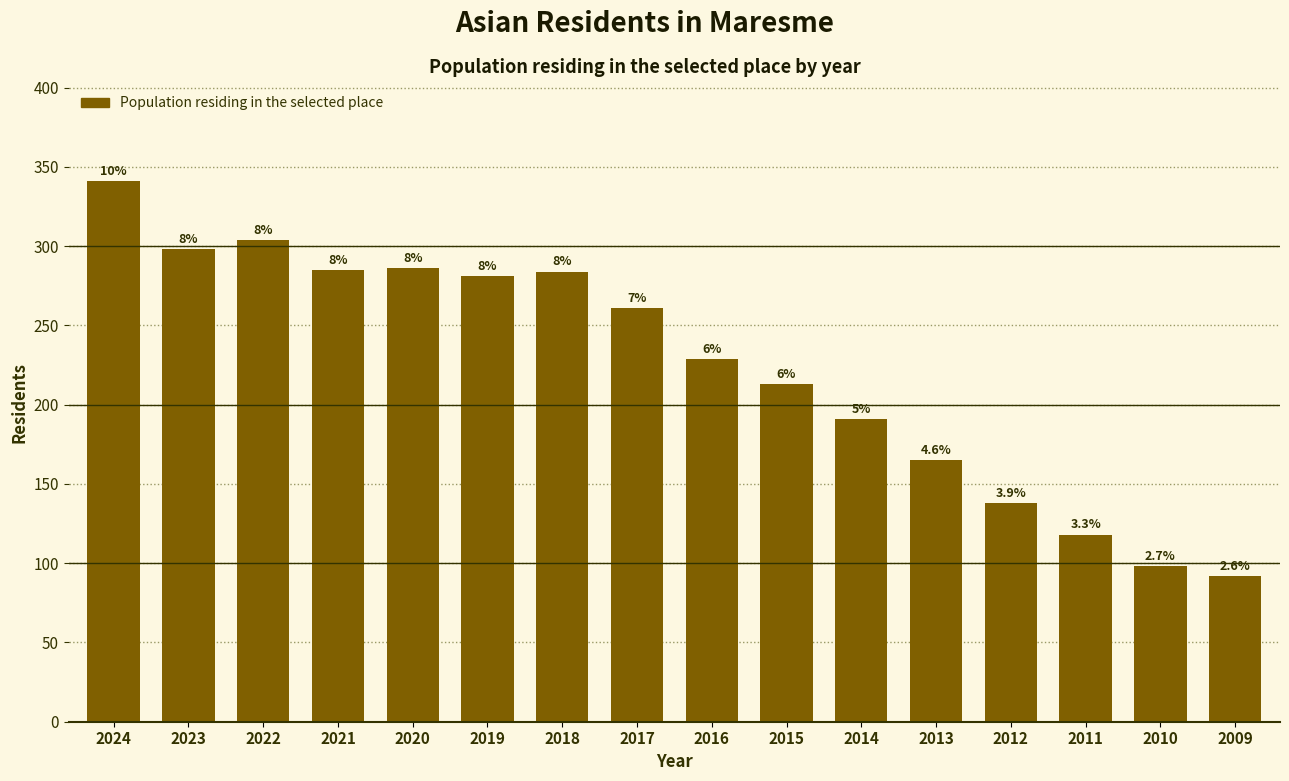

Are the bars horizontal?

No